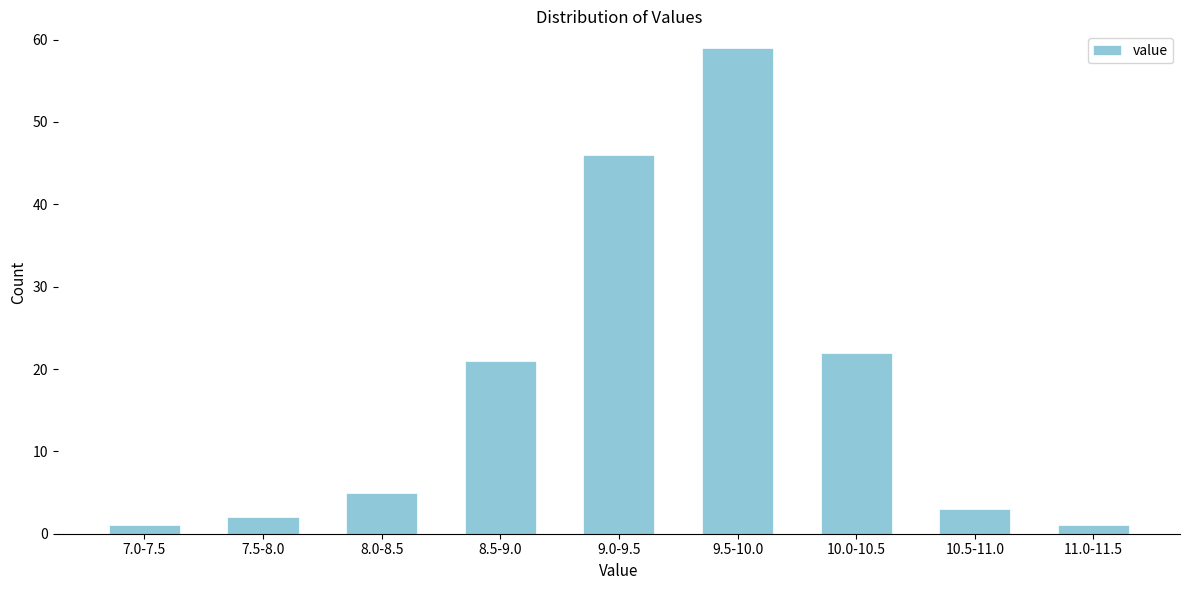

Reading left to right, transcribe all the data shown in this chart.

7.0-7.5=1	7.5-8.0=2	8.0-8.5=5	8.5-9.0=21	9.0-9.5=46	9.5-10.0=59	10.0-10.5=22	10.5-11.0=3	11.0-11.5=1